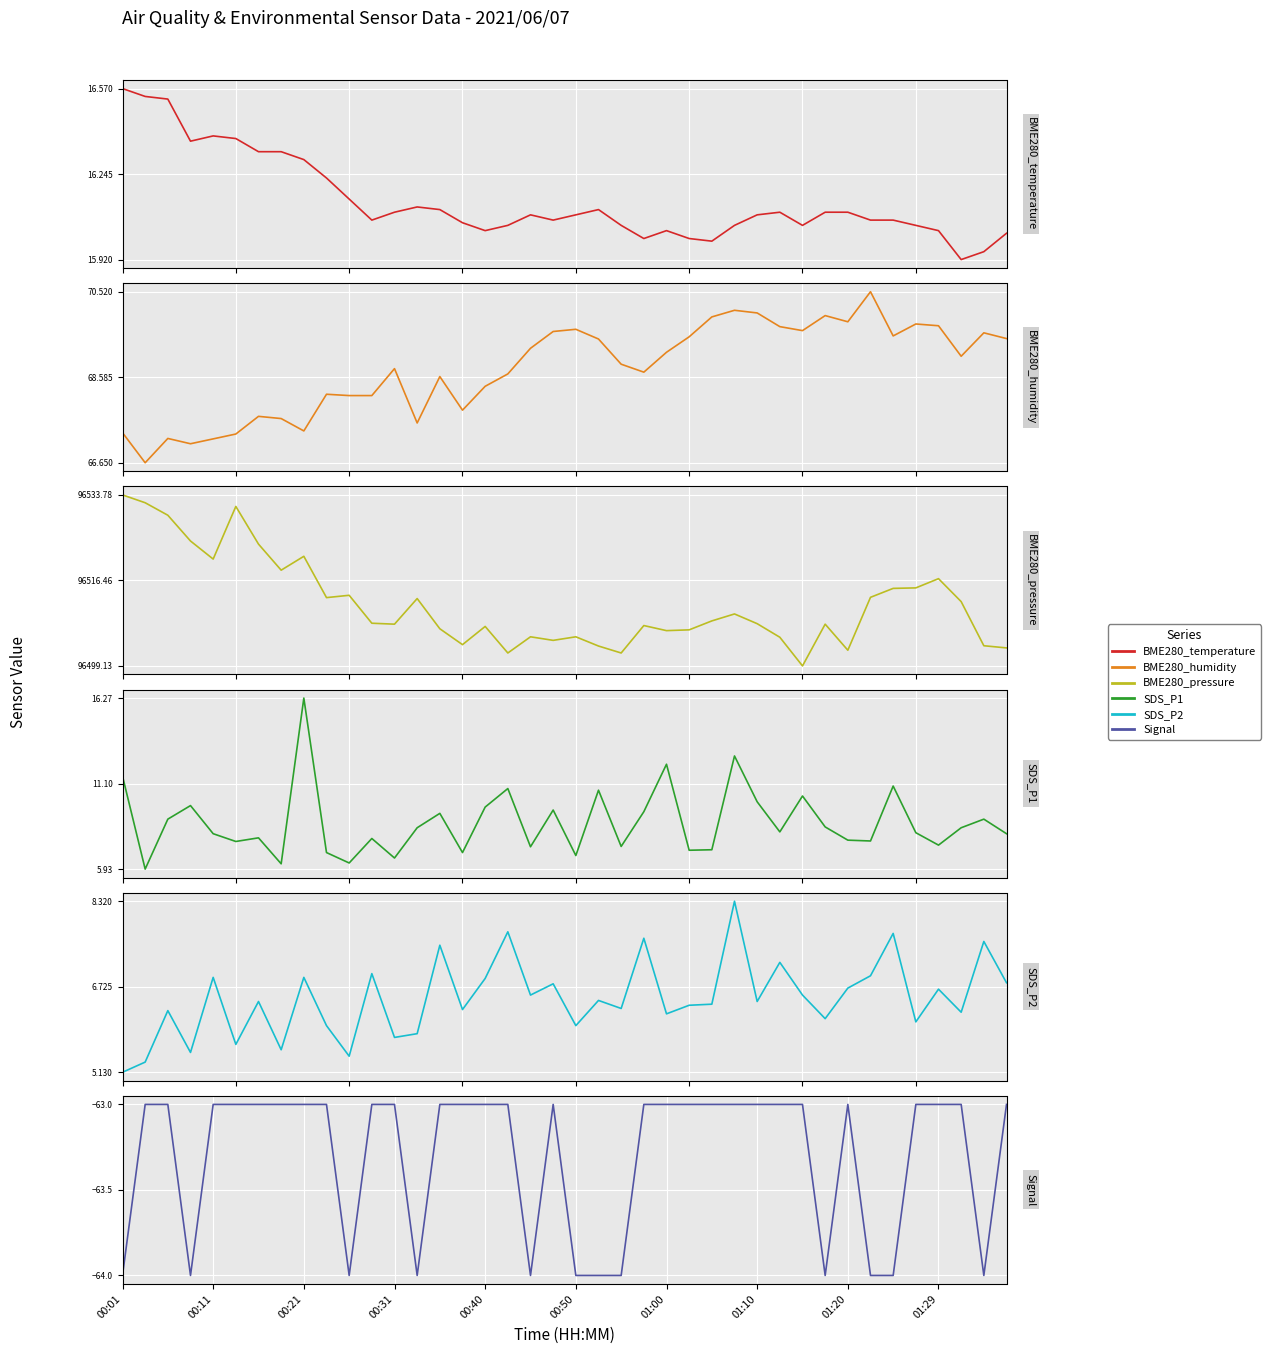

What is the sum of the BME280_temperature values at 01:29 and 11?

32.3